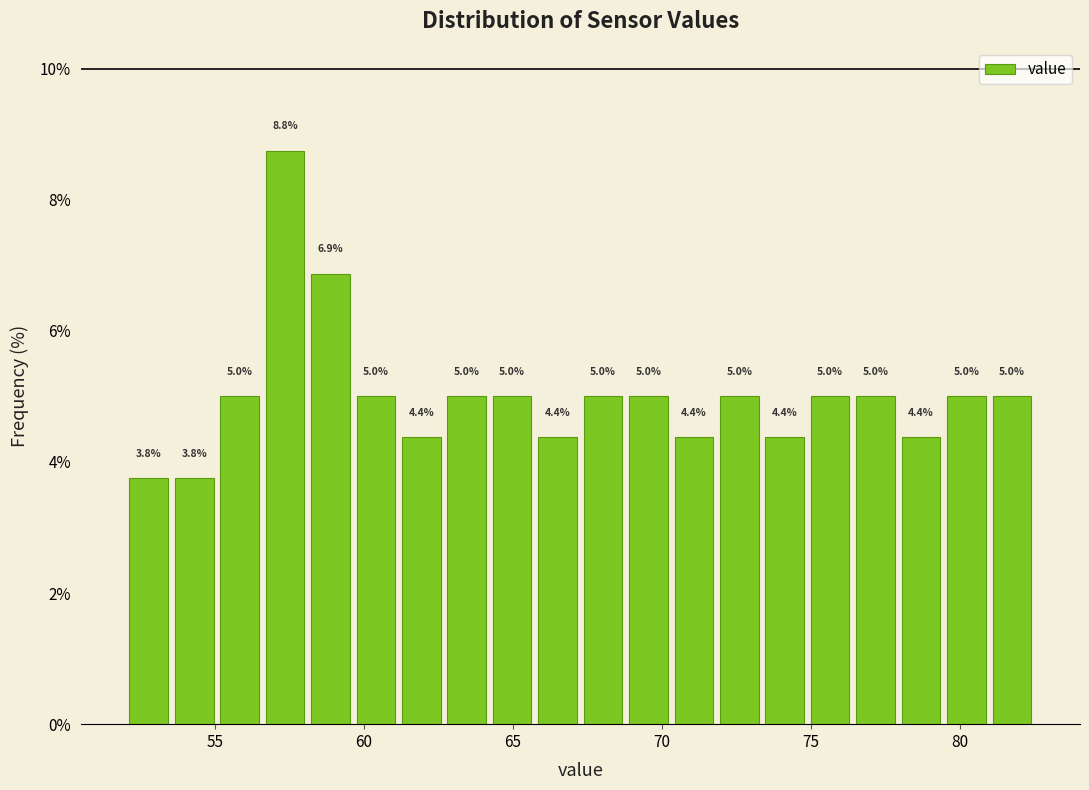

Around what value on the x-axis is the tallest bar? Give the approximate position of its centre, as read against the axis.

57.5